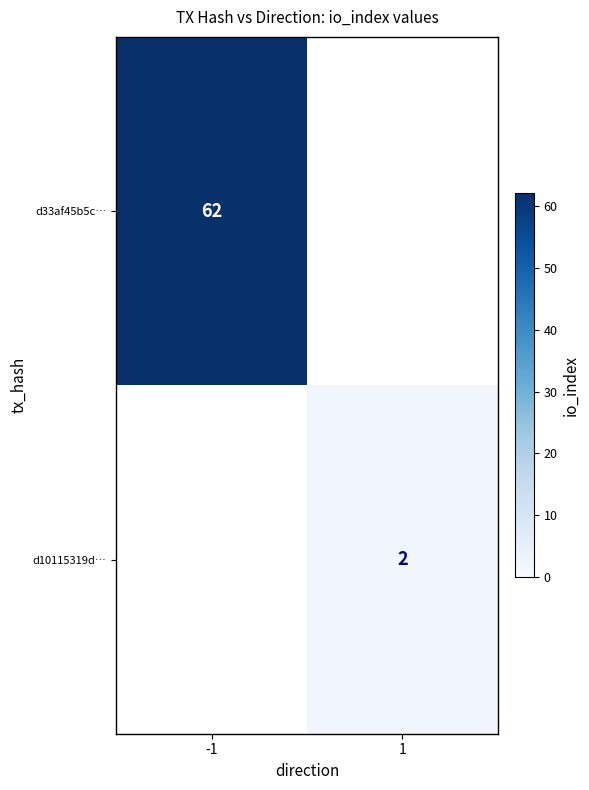

At how many categories does at least one series exceed 2?

1